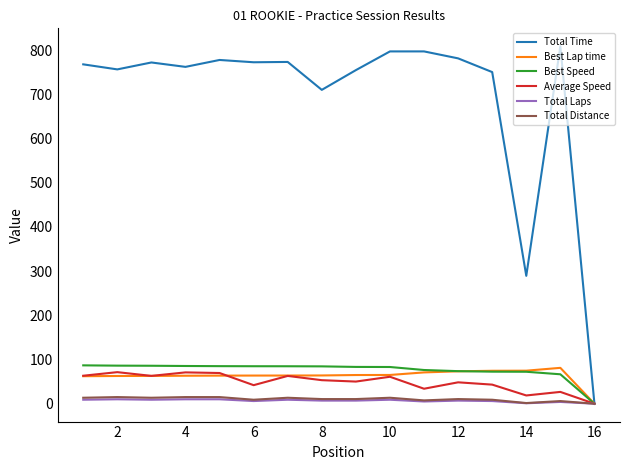

How many values in the Total Time series are below 772?

8